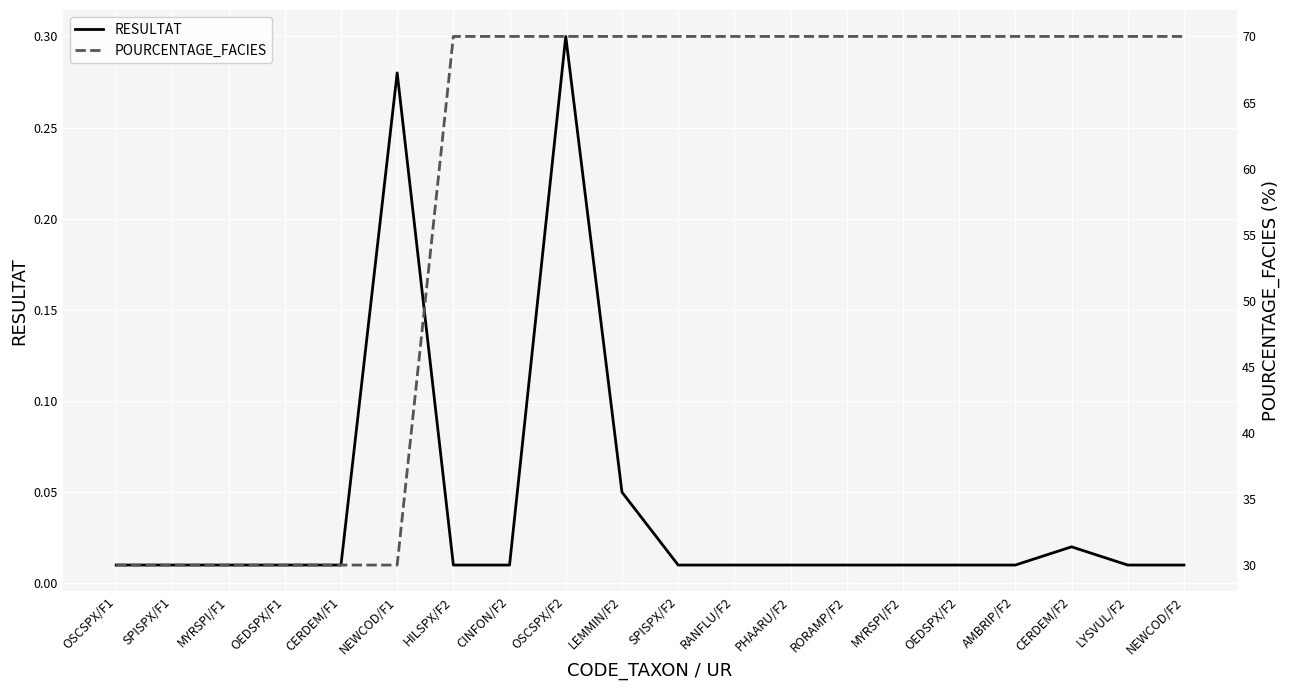

Rank the series by their average value, from lowest to highest.

RESULTAT, POURCENTAGE_FACIES